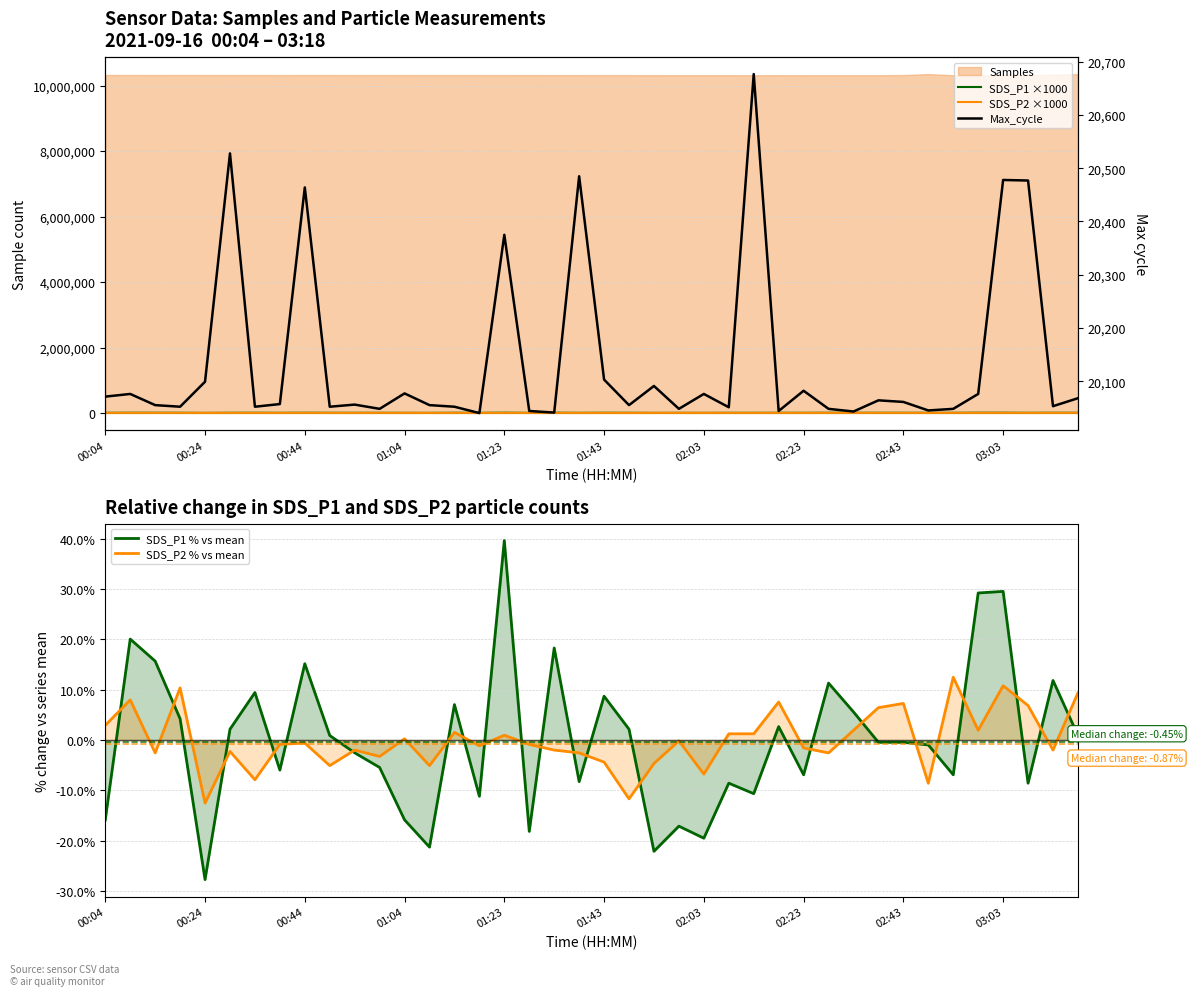

Where is the first local minimum for SDS_P1 % vs mean?

00:24